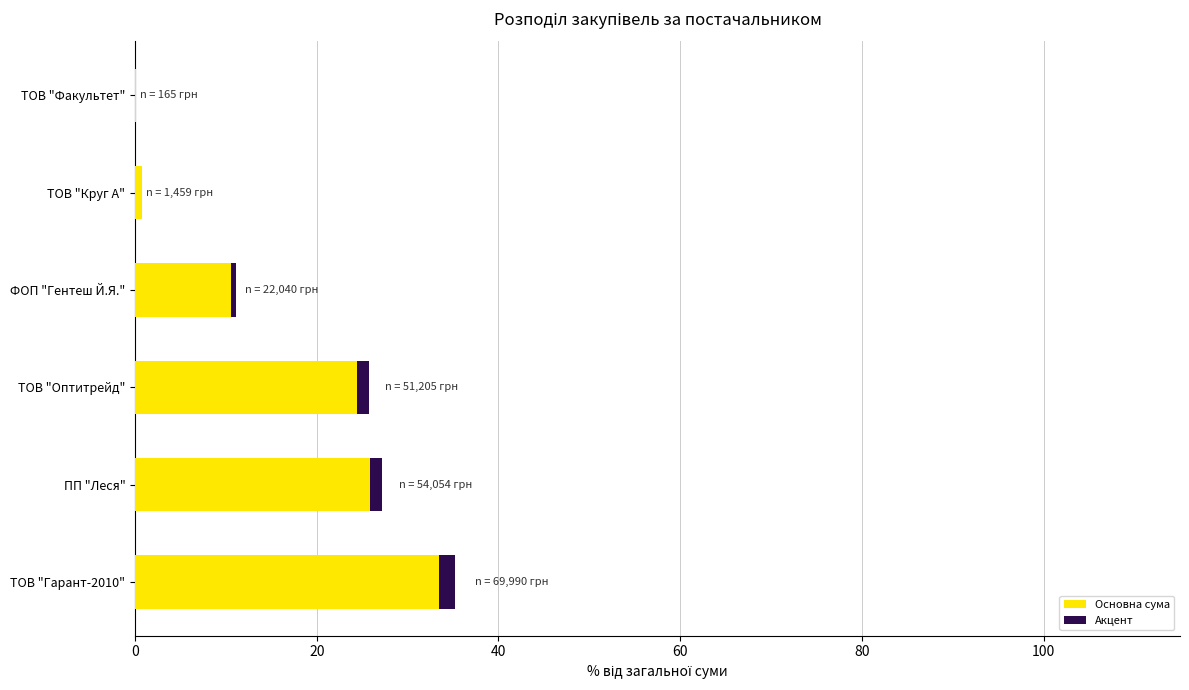

At which label does Основна сума reach its peak?

ТОВ "Гарант-2010"